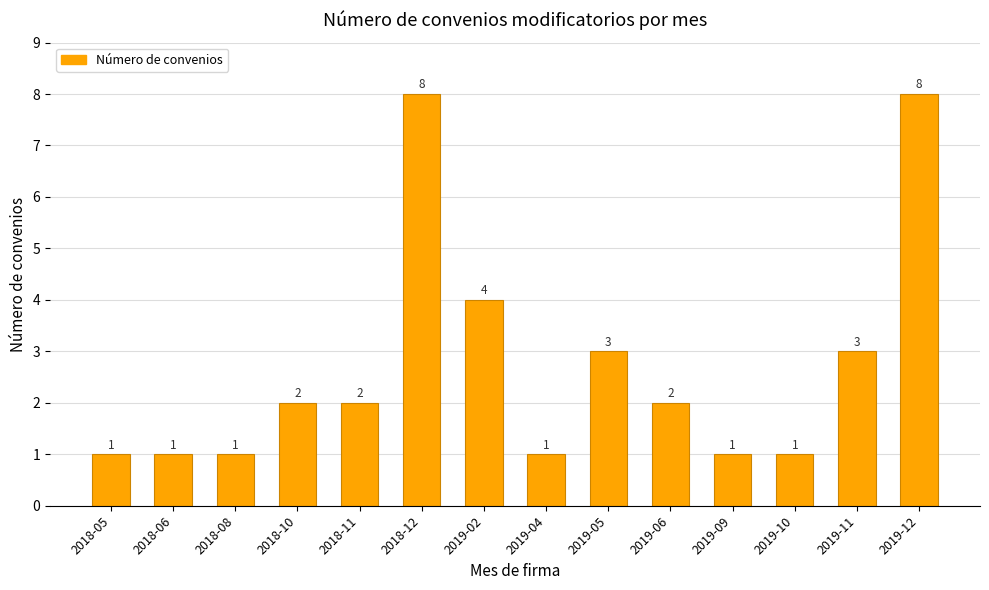

The chart shows a value of 1 at 2019-10. True or false?

True